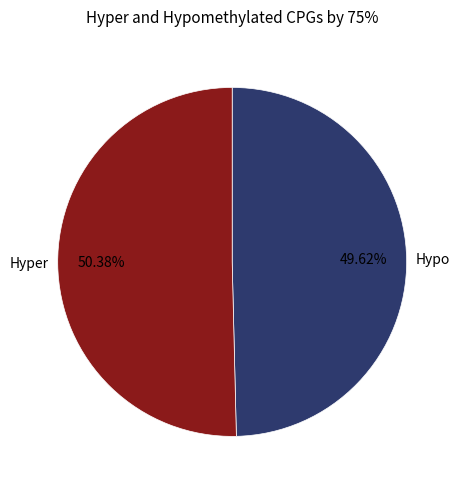

What is the smallest slice in the pie chart?

Hypo